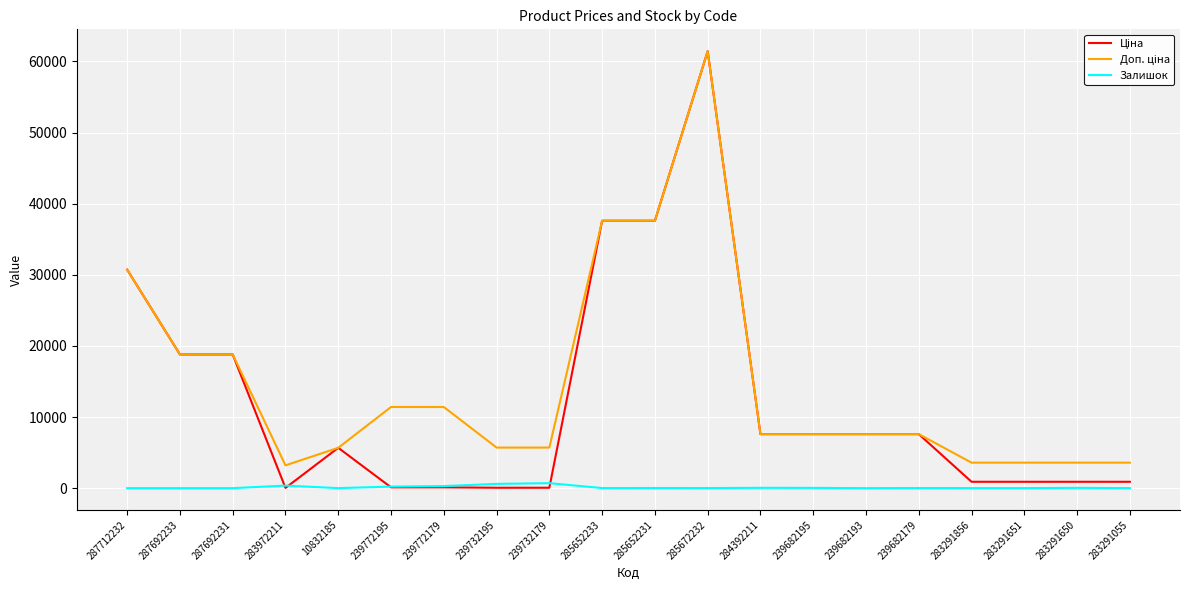

At which category is the sum across all series the highest?

285672232